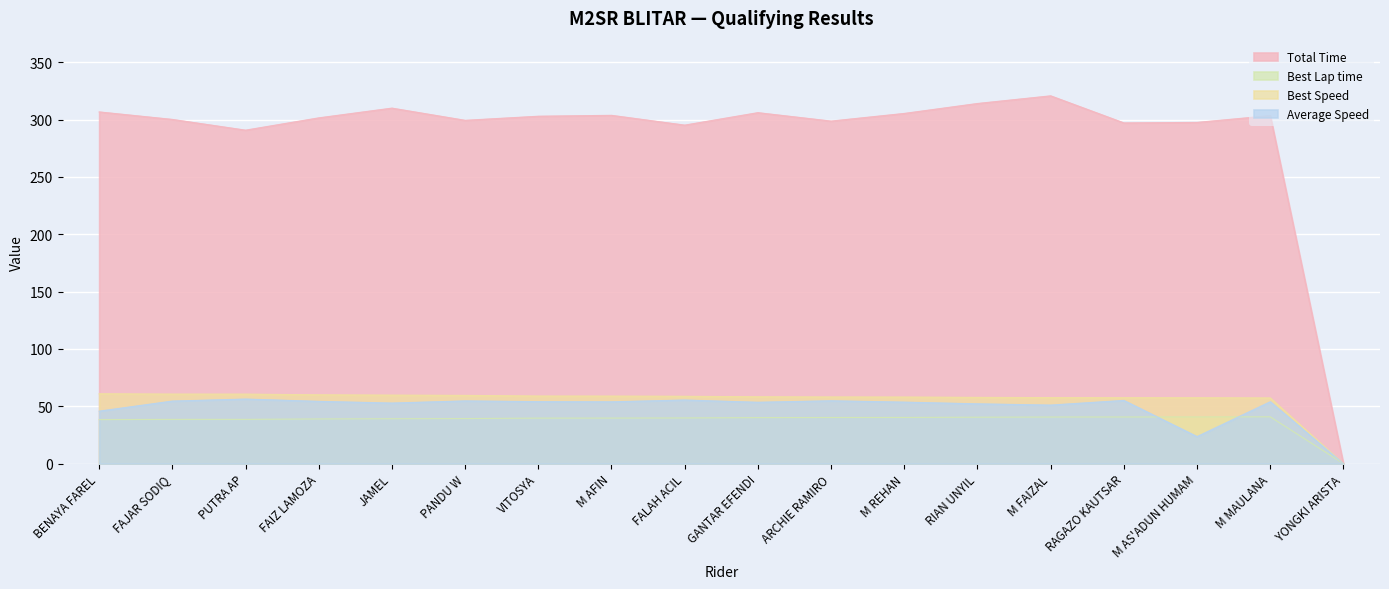

True or false: Best Speed has more than 0 interior local peaks.

False